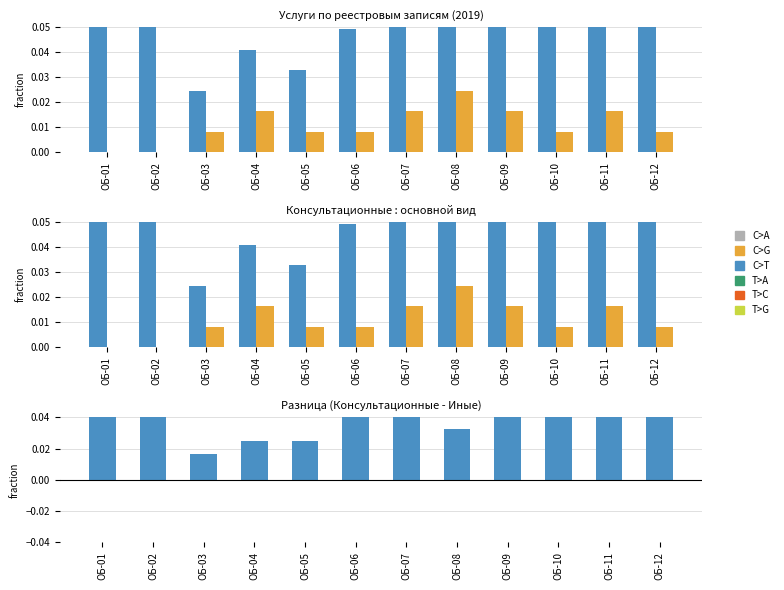

What is the spread (max minus min) of values at ОБ-09?

0.1